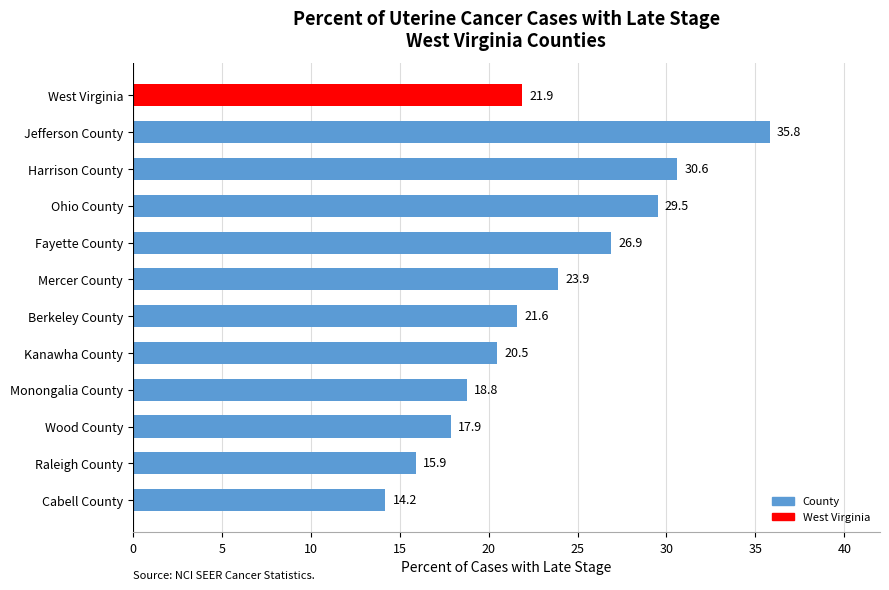

What is the change in value from Ohio County to Harrison County?

+1.1